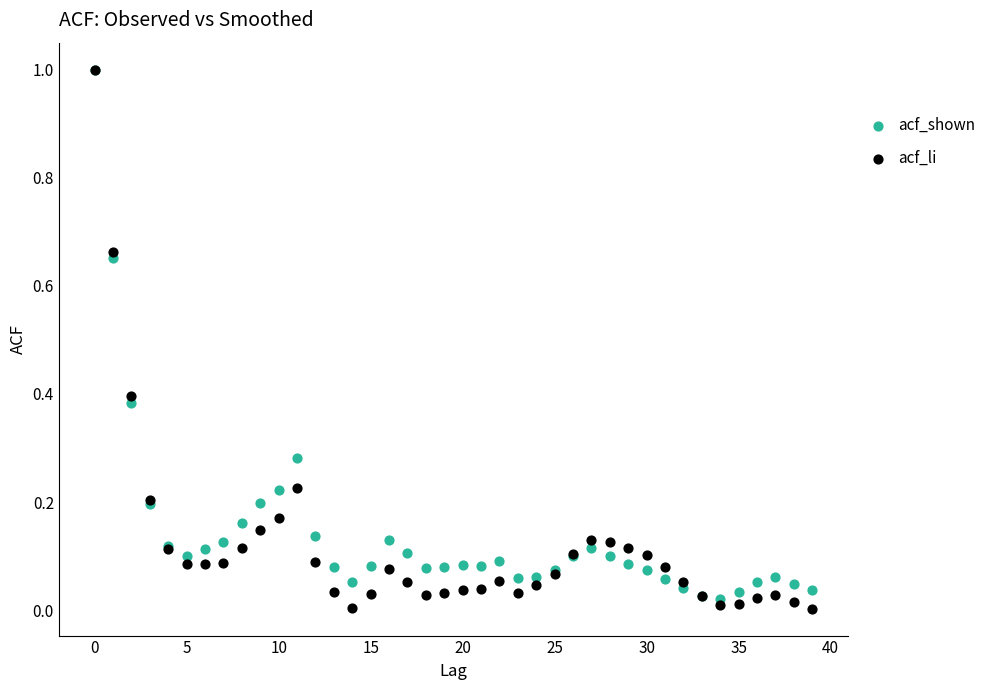

What are all the series names shown in the legend?

acf_shown, acf_li